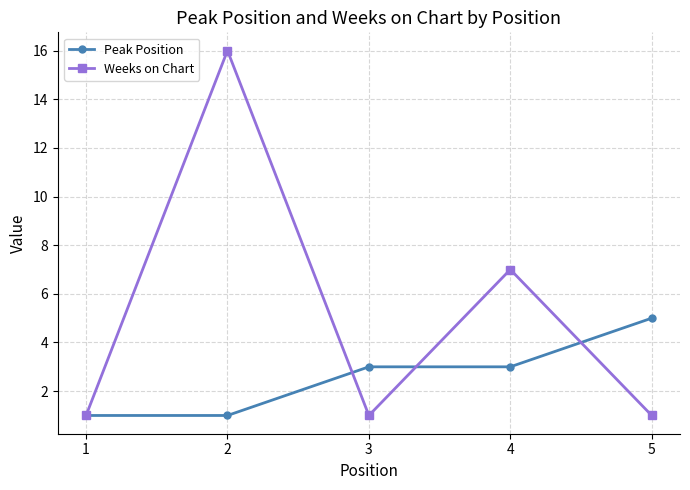

What is the highest value of the Weeks on Chart series?

16